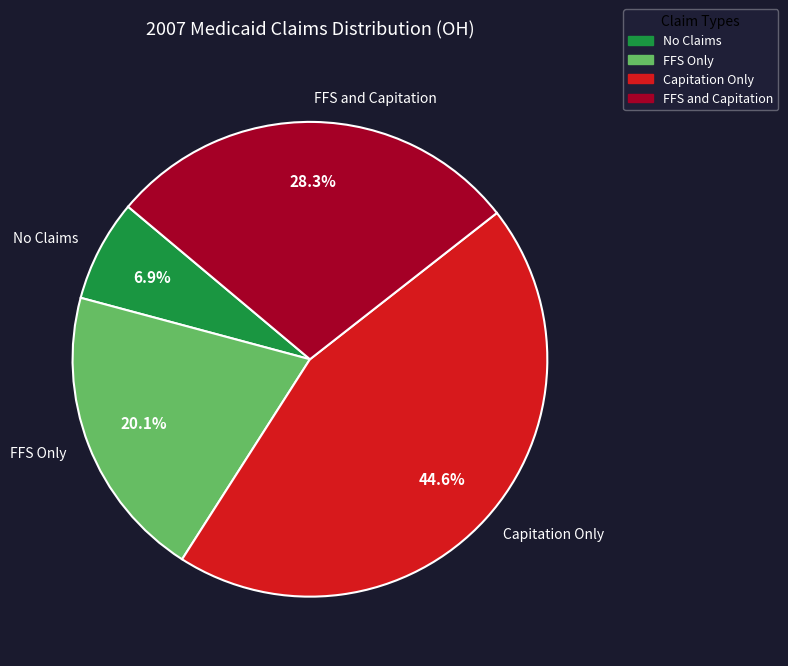

Rank the categories by value from lowest to highest.

No Claims, FFS Only, FFS and Capitation, Capitation Only